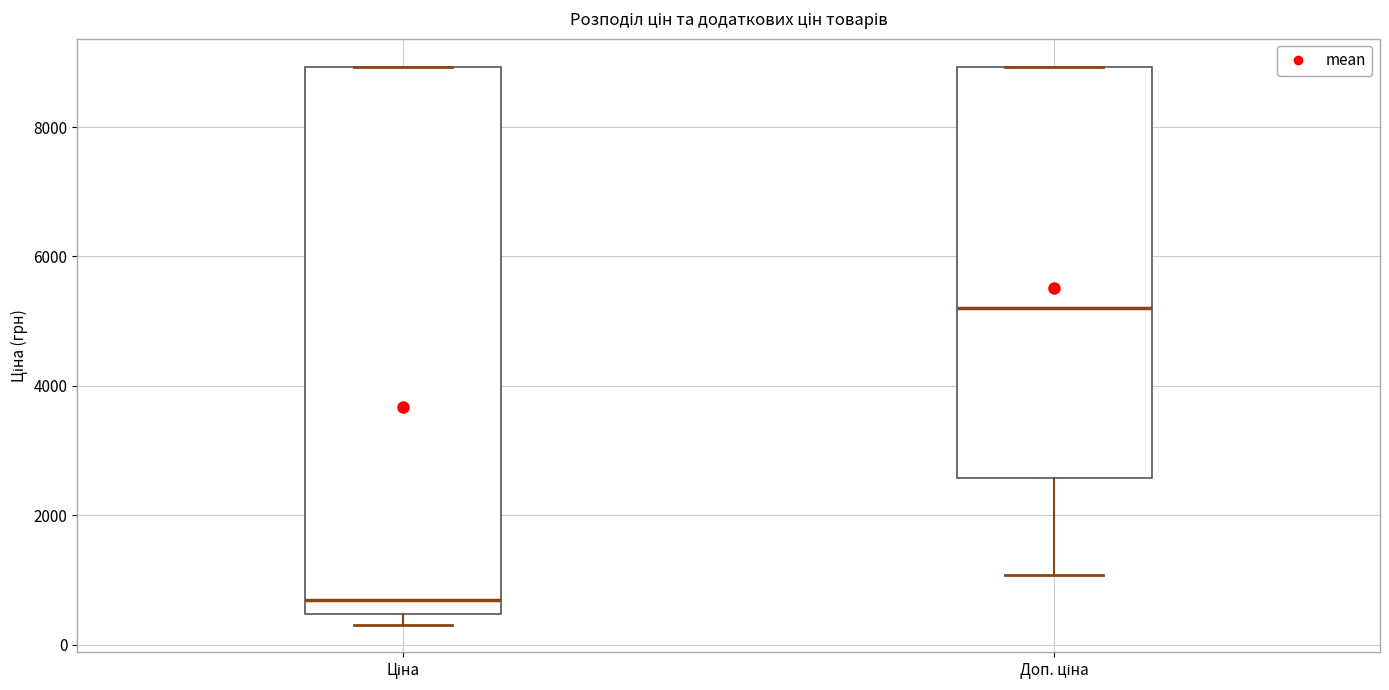

Which box's median line is the highest?

Доп. ціна